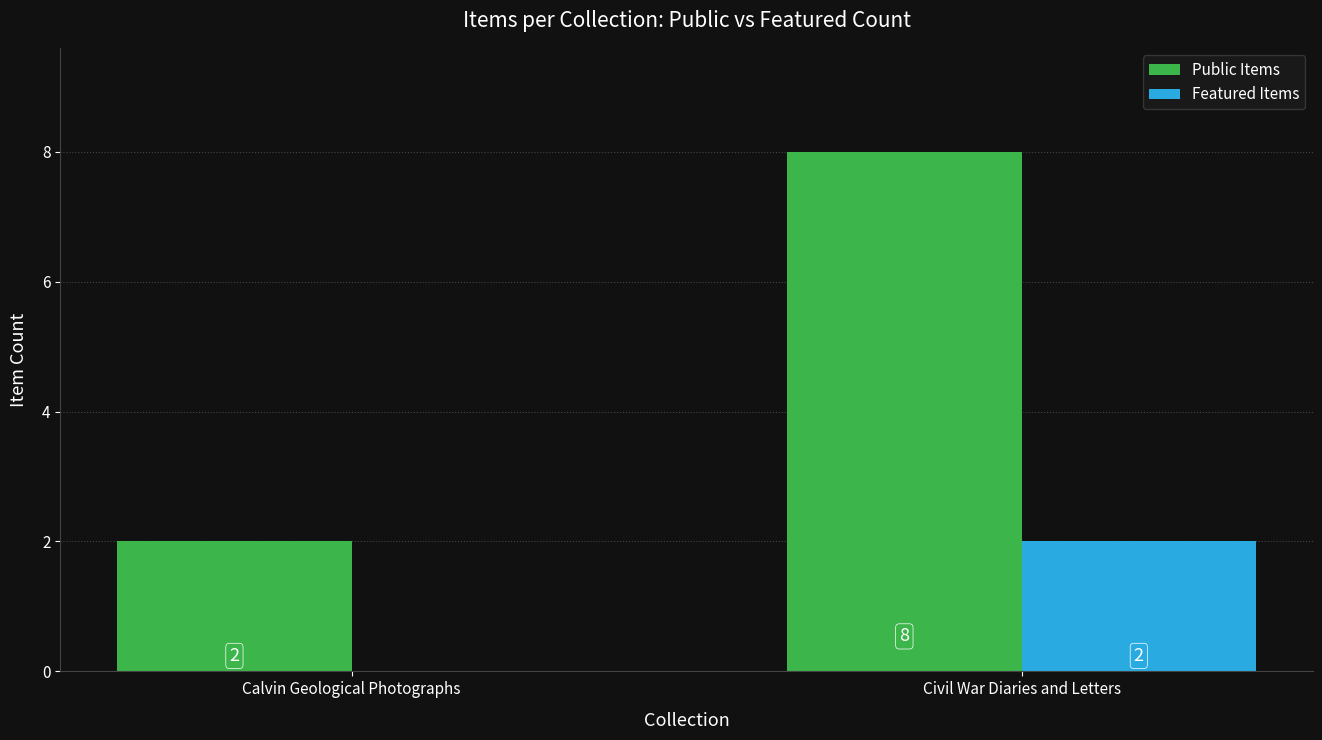

What is the maximum value shown in the chart?

8